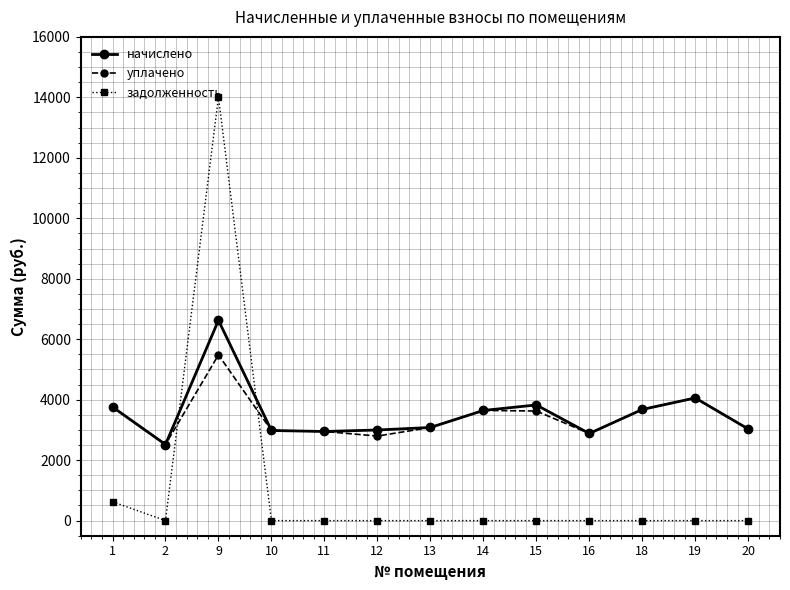

Where is начислено nearest to the value 4570?

19